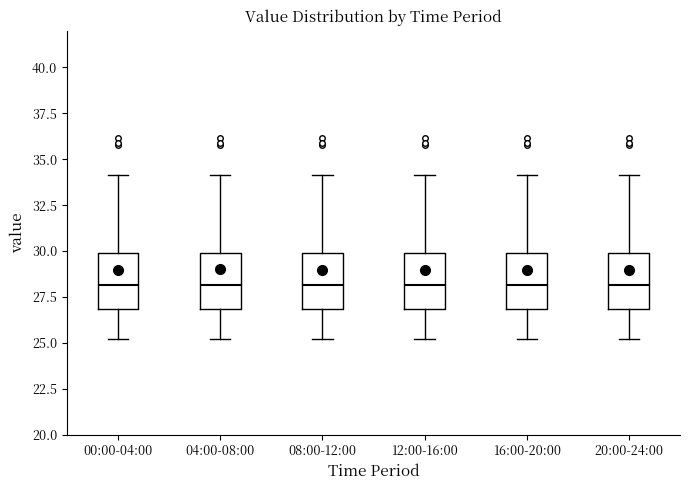

Reading left to right, transcribe this box plot: for each box, give where its median line is, the range the box spans, and where its two whiskers end, as read against the y-axis. The values are not printed on the chart, so give them approximately, as read against the axis.

00:00-04:00: median 28, box 27 to 30, whiskers 25 to 34
04:00-08:00: median 28, box 27 to 30, whiskers 25 to 34
08:00-12:00: median 28, box 27 to 30, whiskers 25 to 34
12:00-16:00: median 28, box 27 to 30, whiskers 25 to 34
16:00-20:00: median 28, box 27 to 30, whiskers 25 to 34
20:00-24:00: median 28, box 27 to 30, whiskers 25 to 34